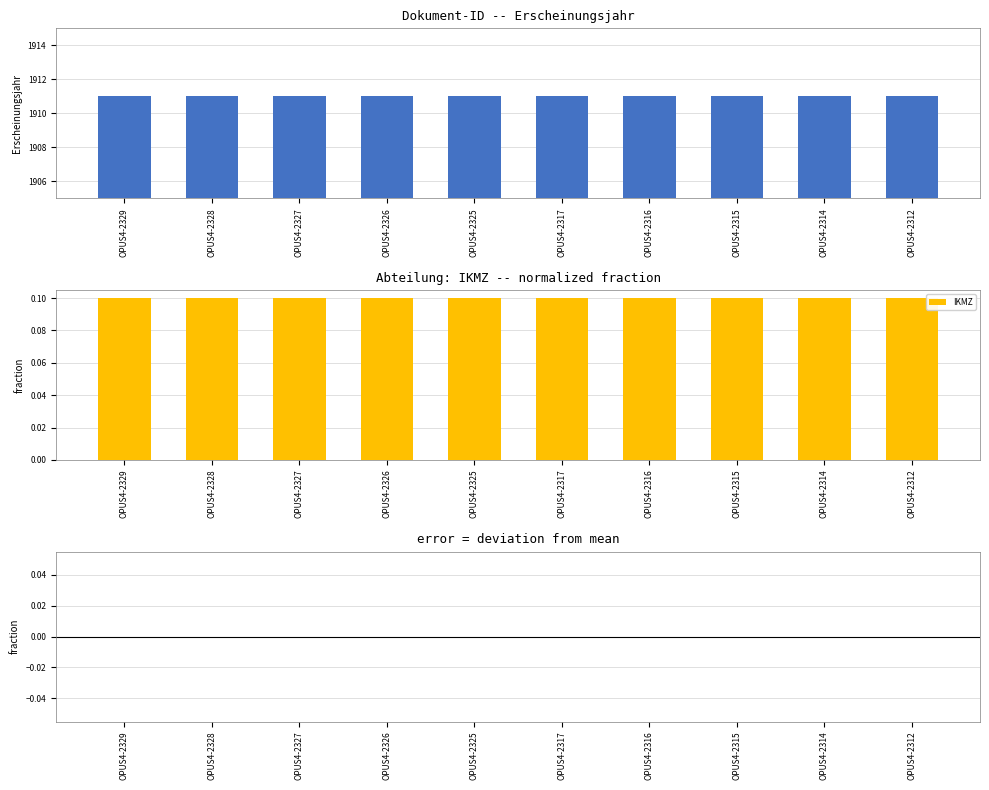

Which label corresponds to the smallest value in the chart?

OPUS4-2329